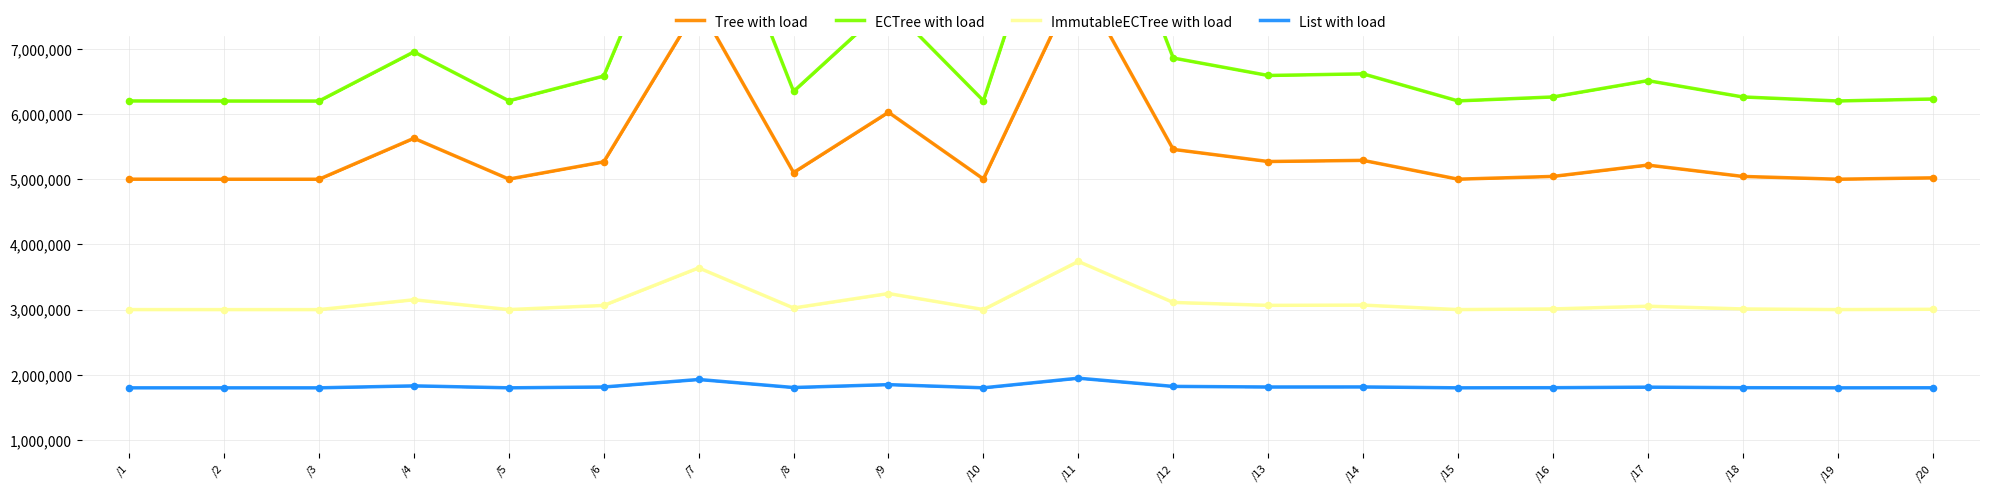

Which series has the largest total across all categories?

ECTree with load